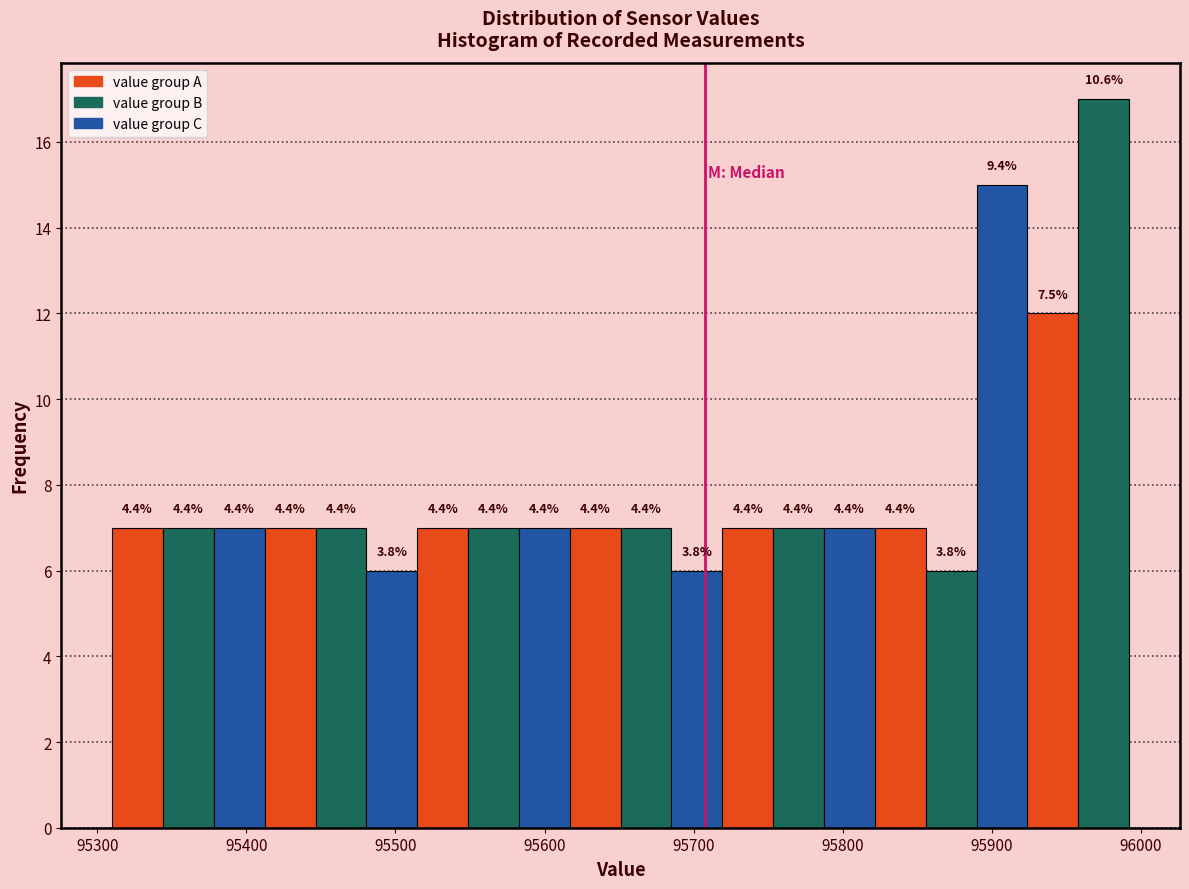

Read against the x-axis, roughly where is the centre of the tallest bar?

95970